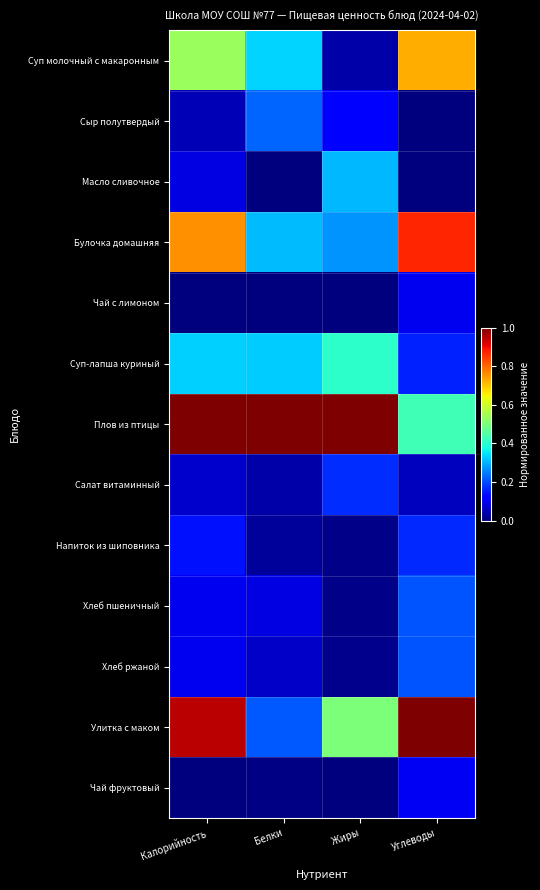

Reading left to right, list all the values displayed in this chart.

Суп молочный с макаронным: Калорийность=0.5	Белки=0.3	Жиры=0.0	Углеводы=0.7
Сыр полутвердый: Калорийность=0.0	Белки=0.2	Жиры=0.1	Углеводы=0.0
Масло сливочное: Калорийность=0.1	Белки=0.0	Жиры=0.3	Углеводы=0.0
Булочка домашняя: Калорийность=0.8	Белки=0.3	Жиры=0.3	Углеводы=0.9
Чай с лимоном: Калорийность=0.0	Белки=0.0	Жиры=0.0	Углеводы=0.1
Суп-лапша куриный: Калорийность=0.3	Белки=0.3	Жиры=0.4	Углеводы=0.2
Плов из птицы: Калорийность=1.0	Белки=1.0	Жиры=1.0	Углеводы=0.4
Салат витаминный: Калорийность=0.1	Белки=0.0	Жиры=0.2	Углеводы=0.1
Напиток из шиповника: Калорийность=0.1	Белки=0.0	Жиры=0.0	Углеводы=0.2
Хлеб пшеничный: Калорийность=0.1	Белки=0.1	Жиры=0.0	Углеводы=0.2
Хлеб ржаной: Калорийность=0.1	Белки=0.1	Жиры=0.0	Углеводы=0.2
Улитка с маком: Калорийность=0.9	Белки=0.2	Жиры=0.5	Углеводы=1.0
Чай фруктовый: Калорийность=0.0	Белки=0.0	Жиры=0.0	Углеводы=0.1